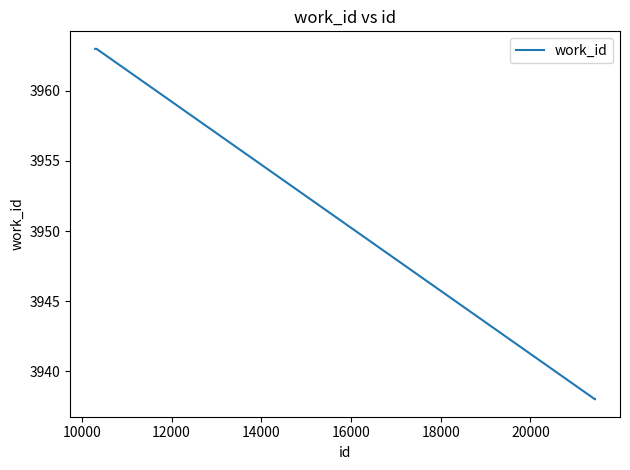

What is the maximum value shown in the chart?

3963